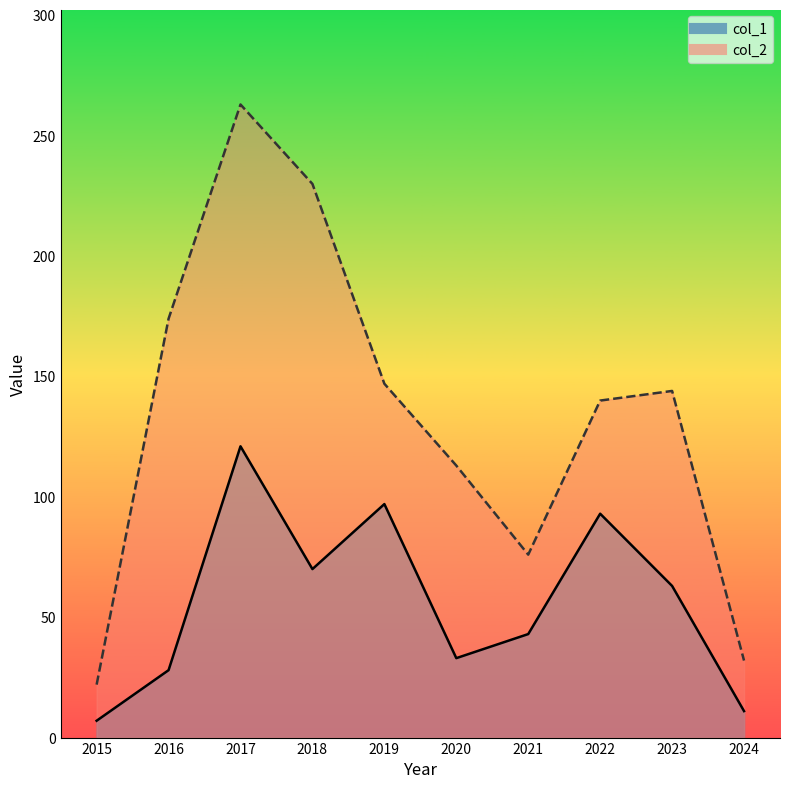

What is the smallest value displayed?

7